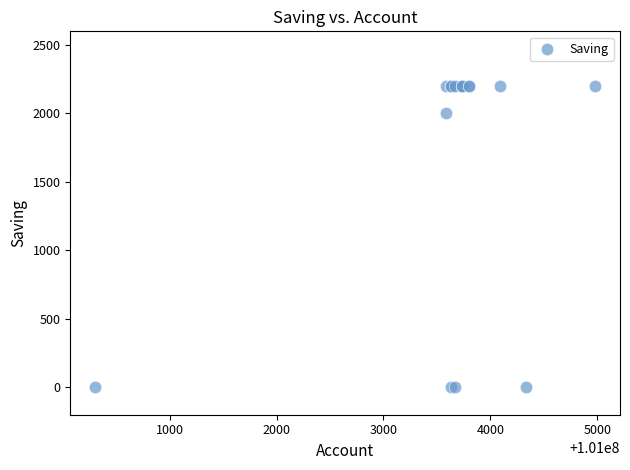

What Y value in the scatter plot is closest to 1100?

2000